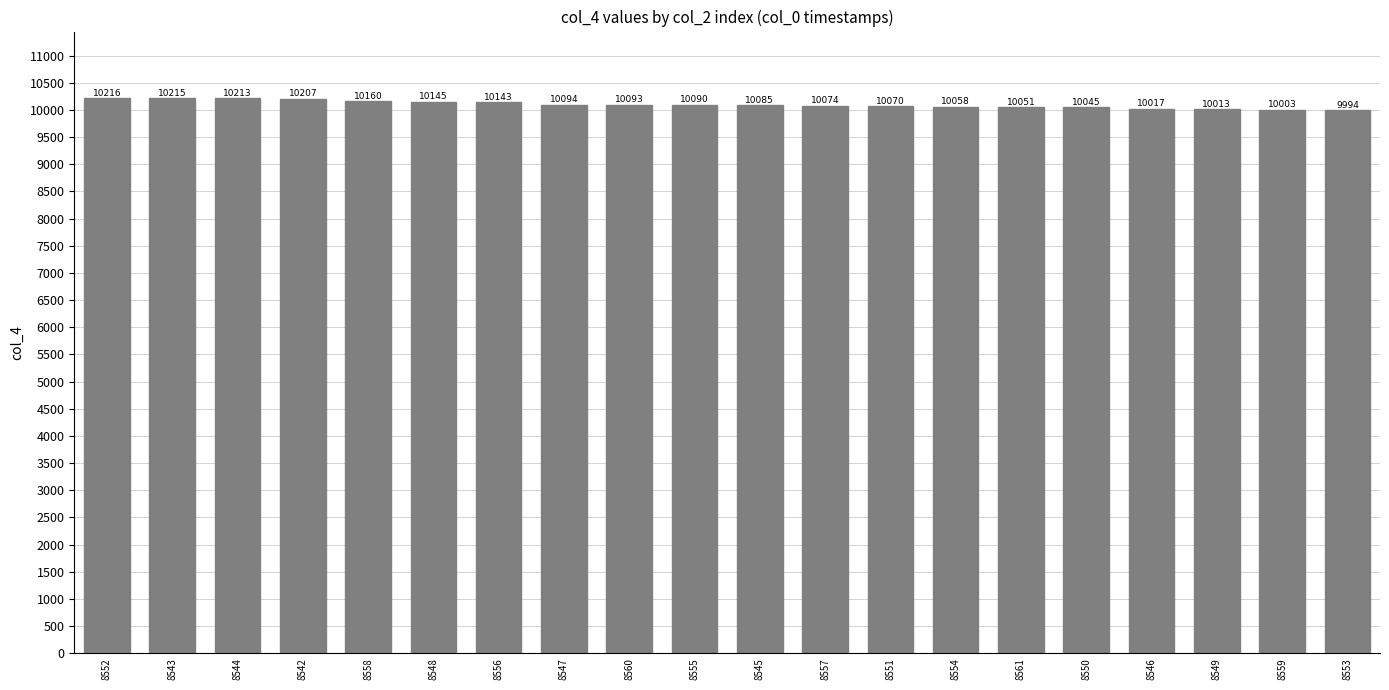

Approximately how many times larger is the value at 8543 compared to 8558?

1.0